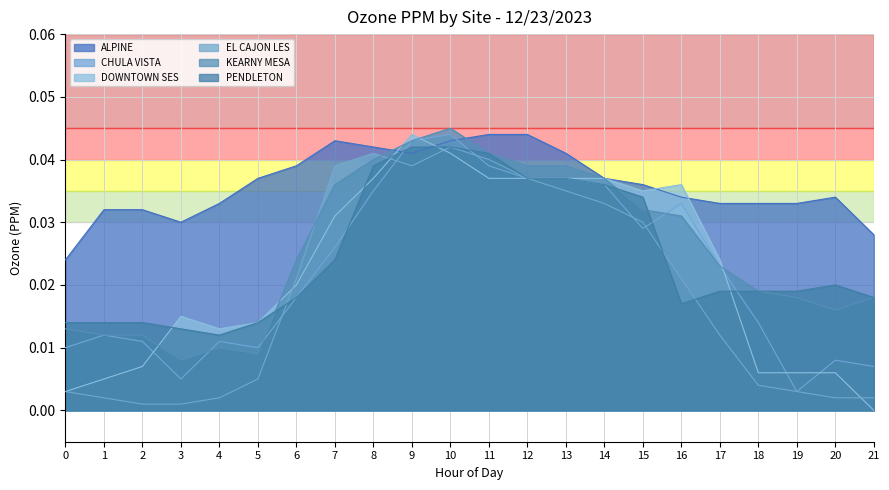

Where is DOWNTOWN SES nearest to the value 0?

21